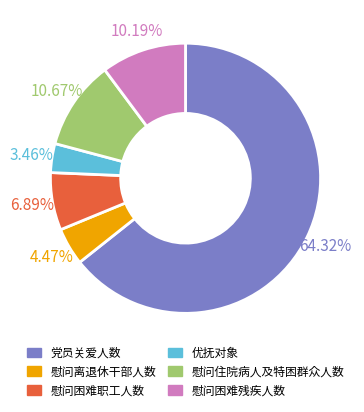

Count the number of slices in the pie.

6